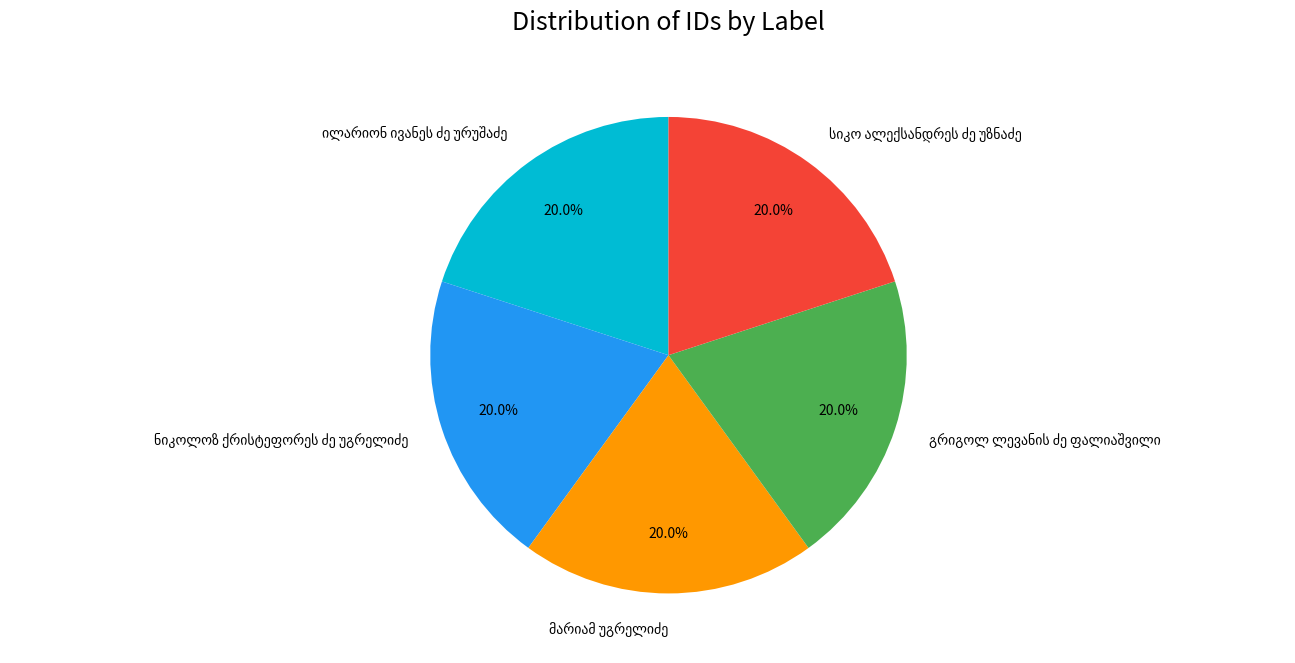

Is there a majority slice in this chart?

No